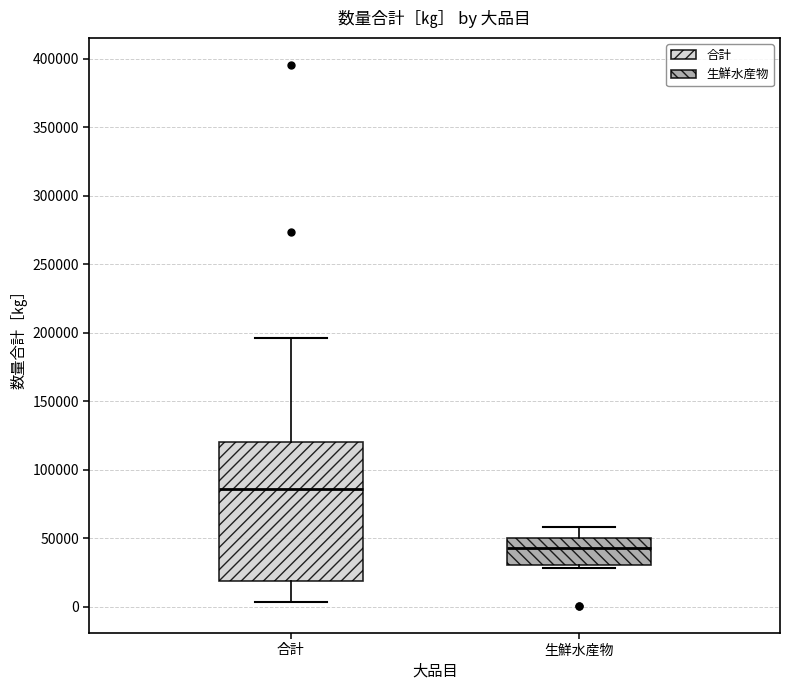

Reading left to right, transcribe this box plot: for each box, give where its median line is, the range the box spans, and where its two whiskers end, as read against the y-axis. The values are not printed on the chart, so give them approximately, as read against the axis.

合計: median 85000, box 20000 to 120000, whiskers 5000 to 195000
生鮮水産物: median 45000, box 30000 to 50000, whiskers 30000 (just below the box's lower edge) to 60000